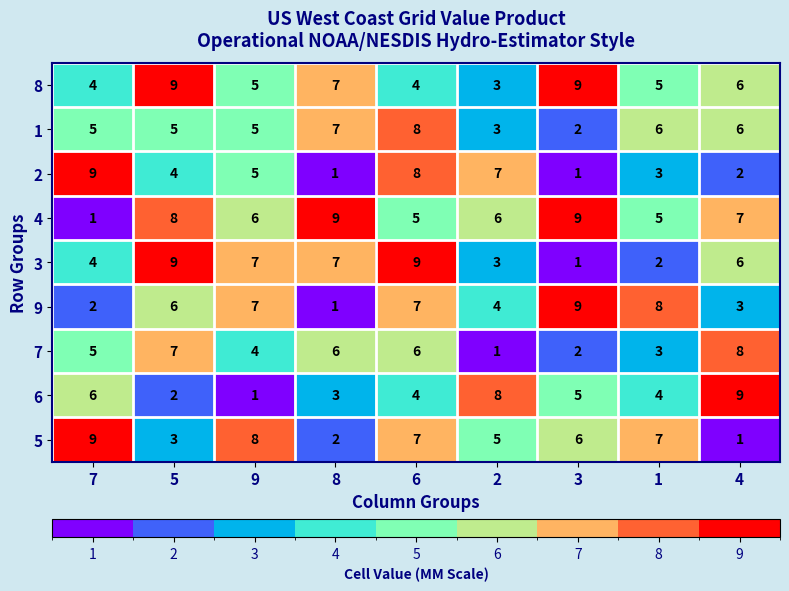

What is the smallest value displayed?

1